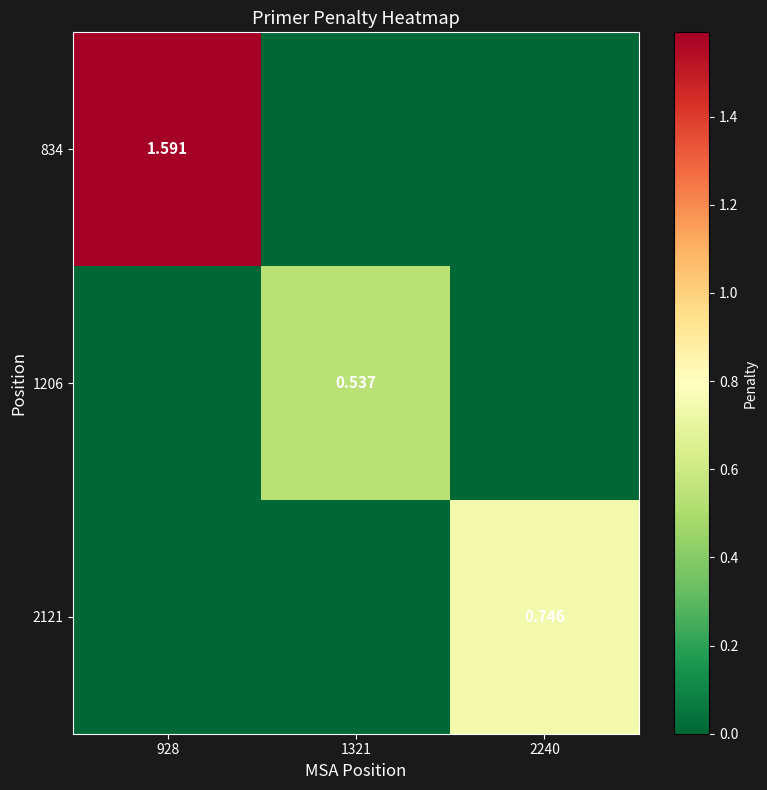

What is the highest value of the 2121 series?

0.7